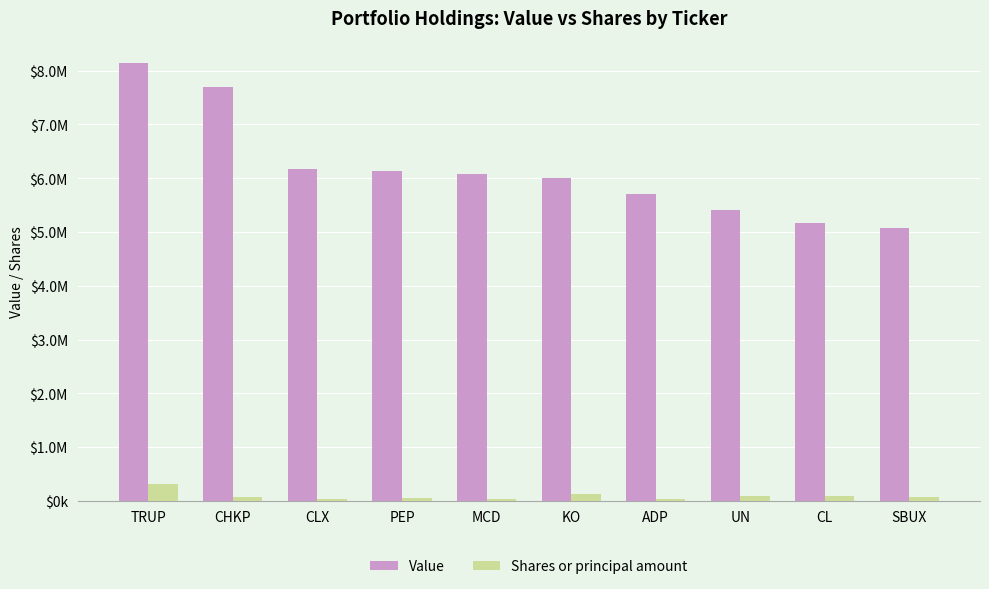

Does the chart contain any negative values?

No